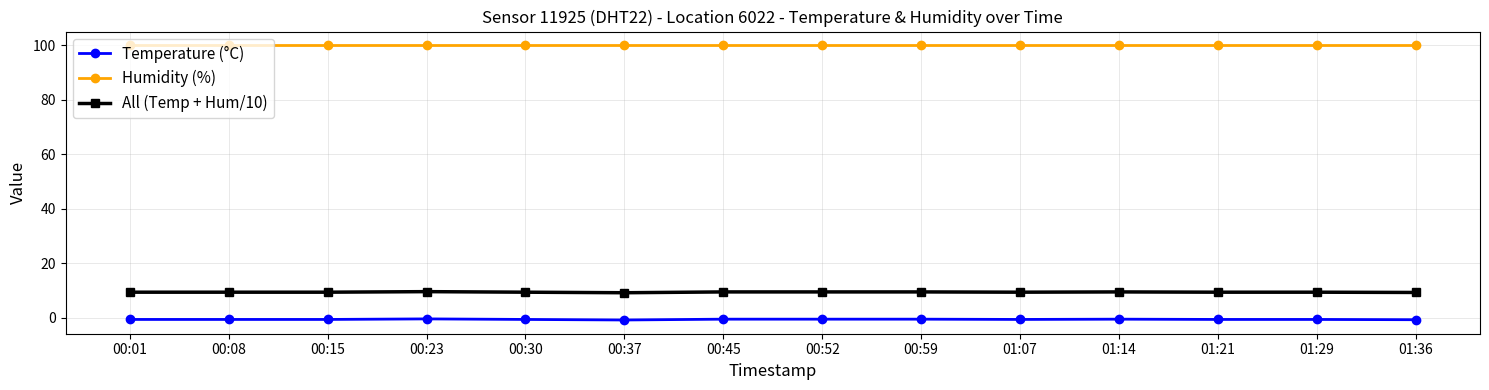

What is the smallest value displayed?

-0.8